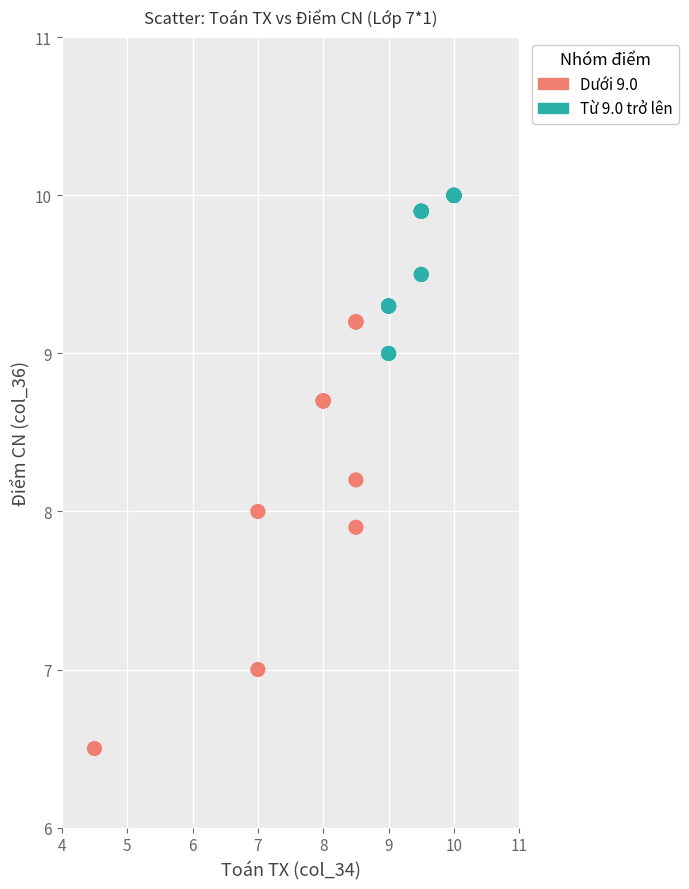

Which series contains the lowest Y value?

Dưới 9.0